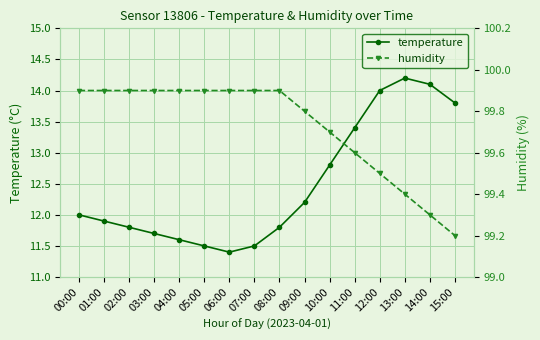

What are all the series names shown in the legend?

temperature, humidity